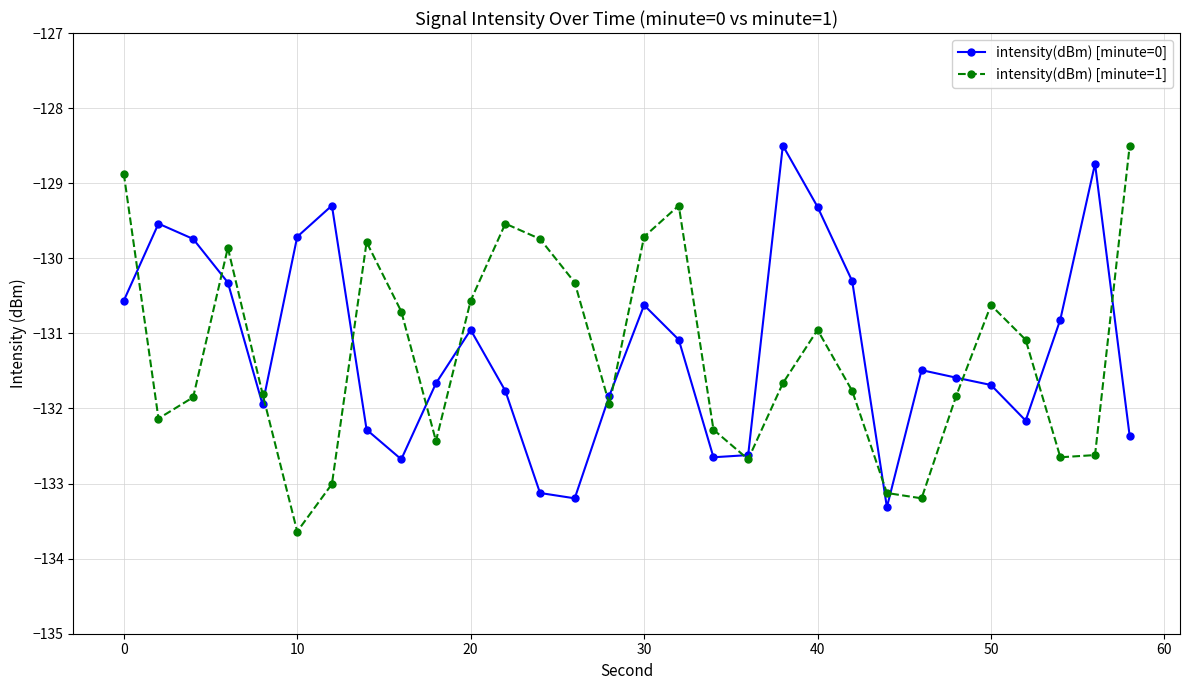

What is the lowest value of the intensity(dBm) [minute=0] series?

-133.3